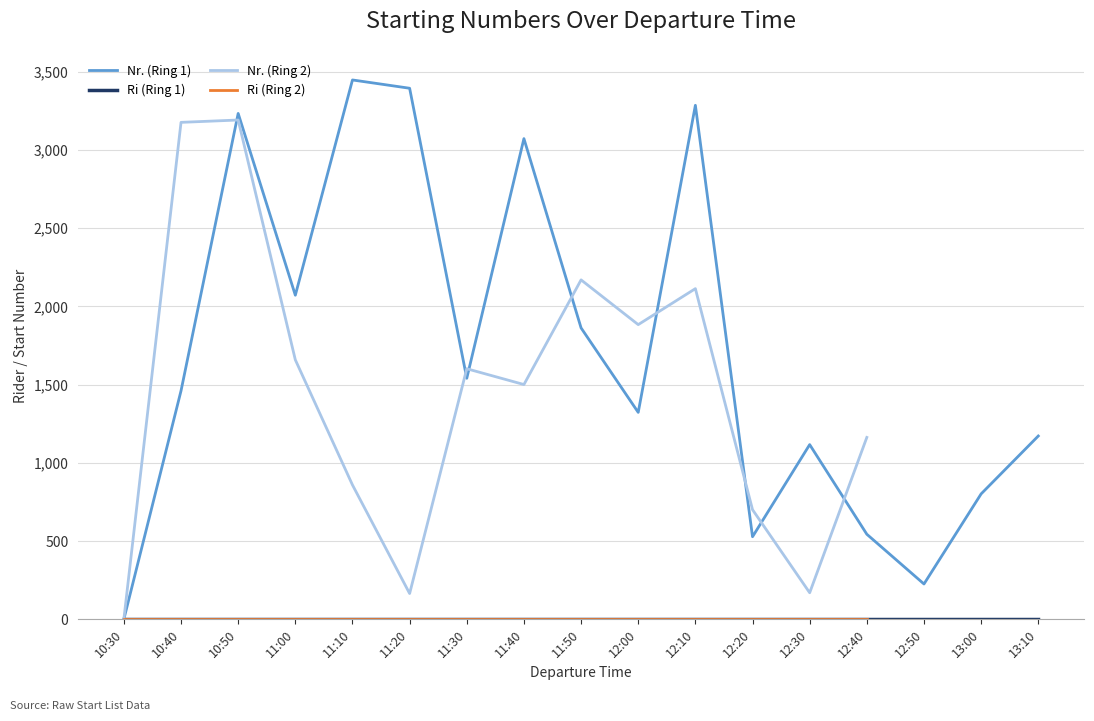

What is the difference between the highest and lowest values at 12:20?

700.0